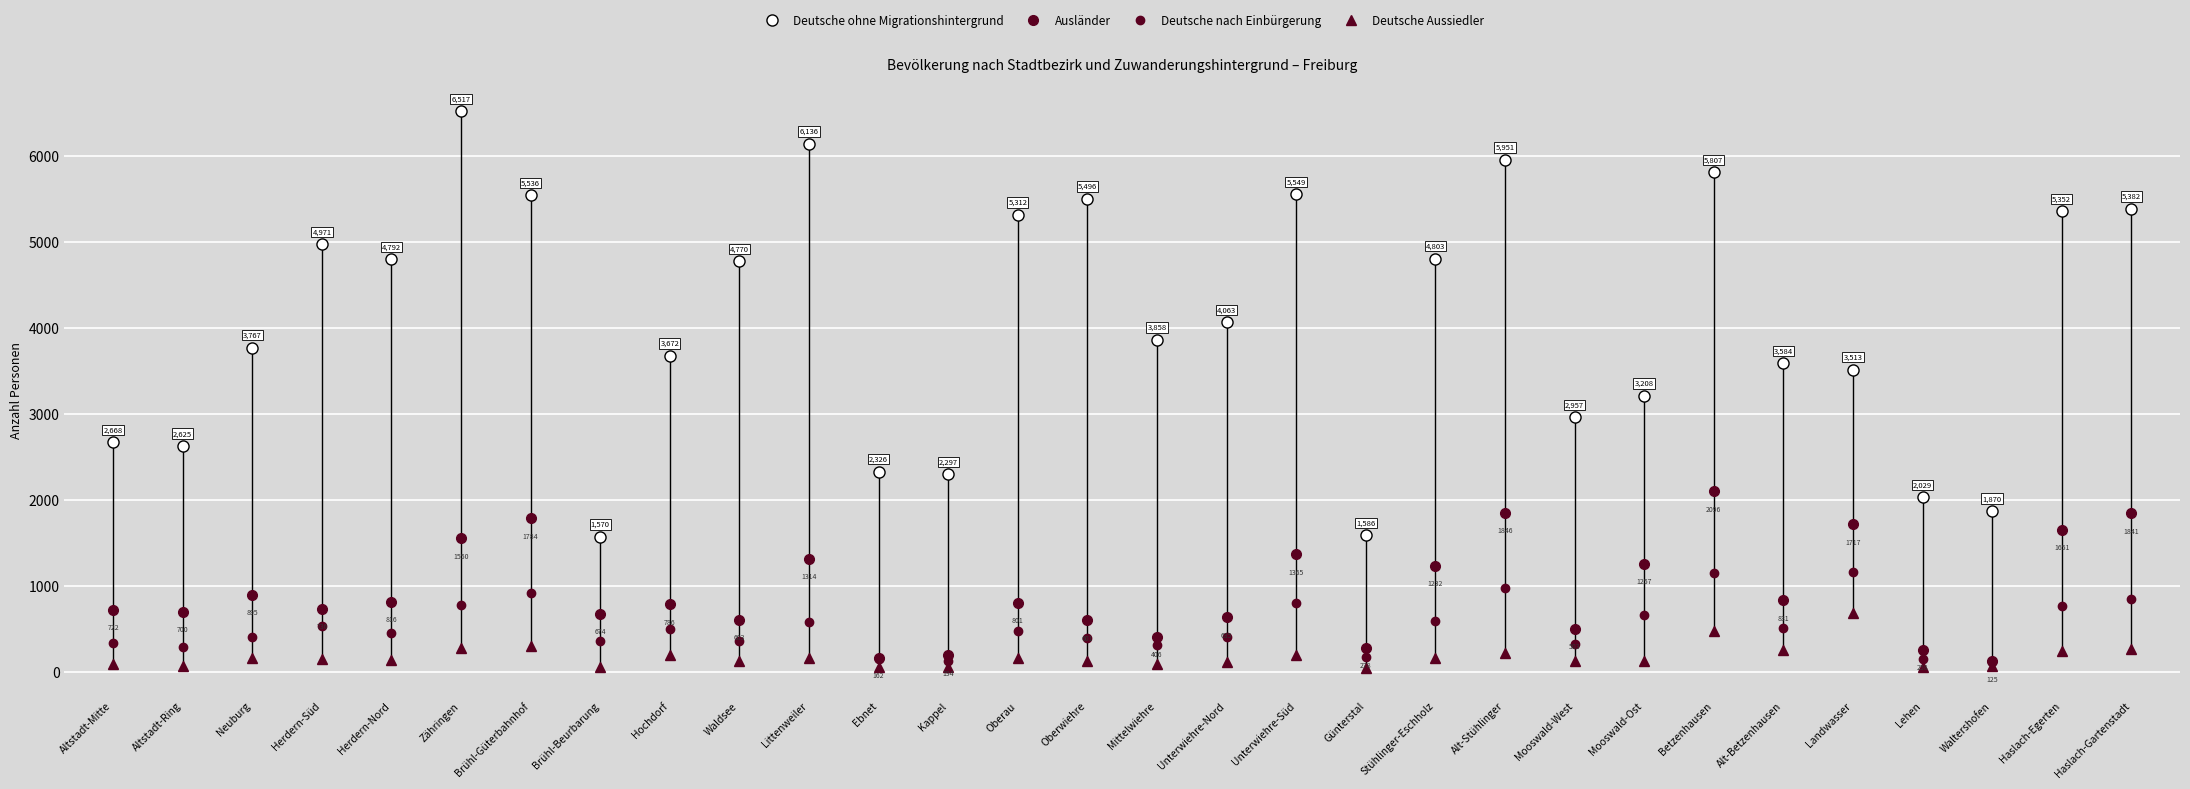

Is it true that Deutsche ohne Migrationshintergrund equals 3513 at Landwasser?

True